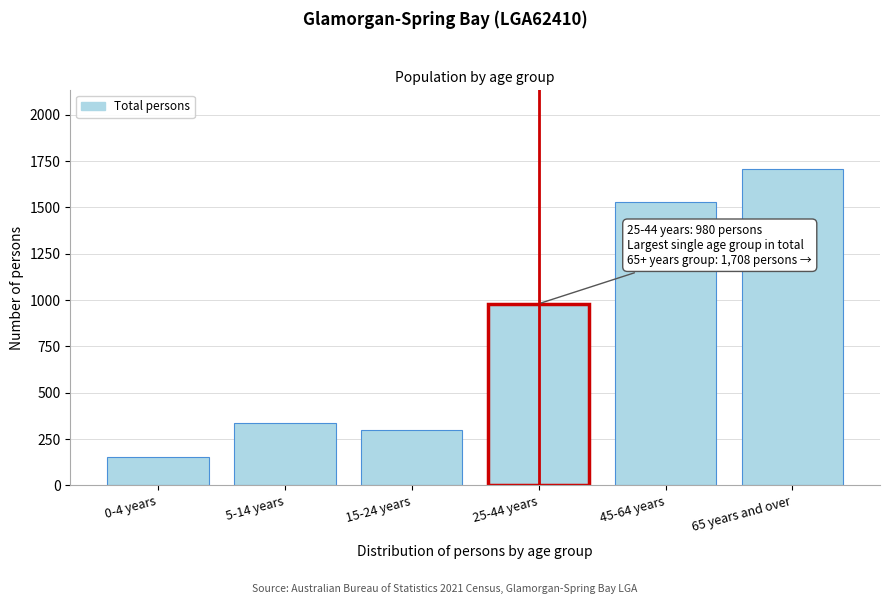

Reading left to right, extract all data points from this chart.

0-4 years=153	5-14 years=338	15-24 years=298	25-44 years=980	45-64 years=1531	65 years and over=1708